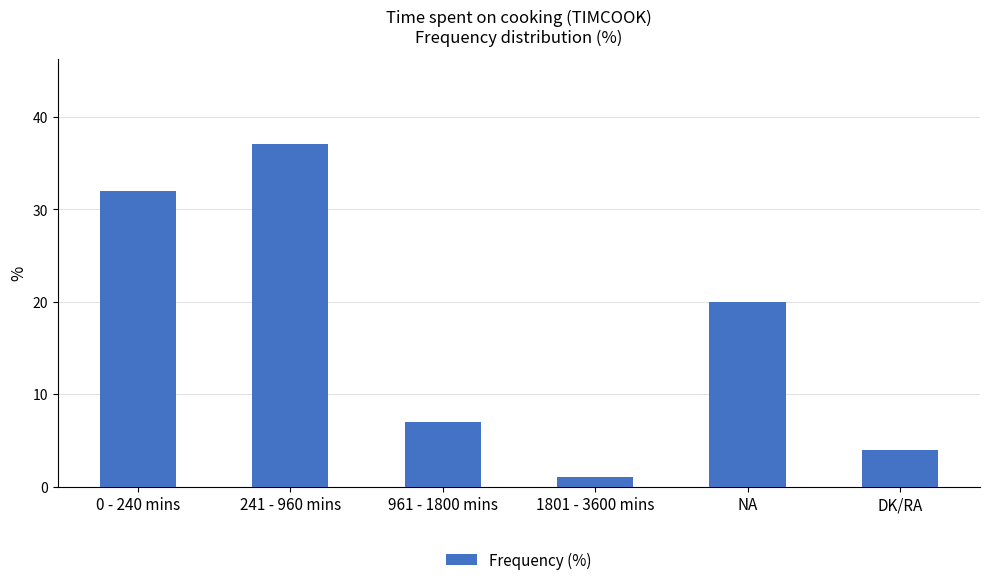

Reading right to left, extract all data points from this chart.

DK/RA=4	NA=20	1801 - 3600 mins=1	961 - 1800 mins=7	241 - 960 mins=37	0 - 240 mins=32